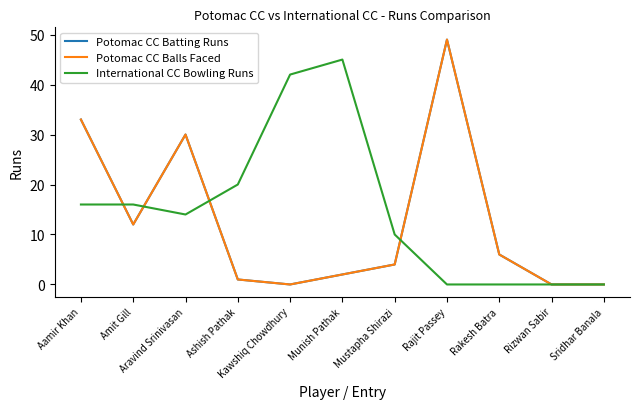

Is this an area chart (filled region under the line)?

No